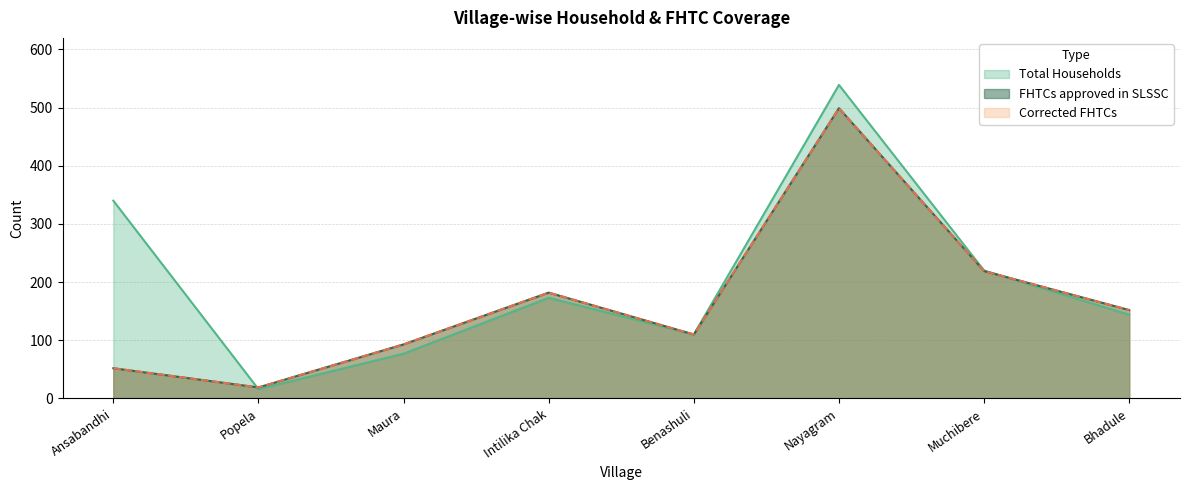

At how many categories does at least one series exceed 76?

7